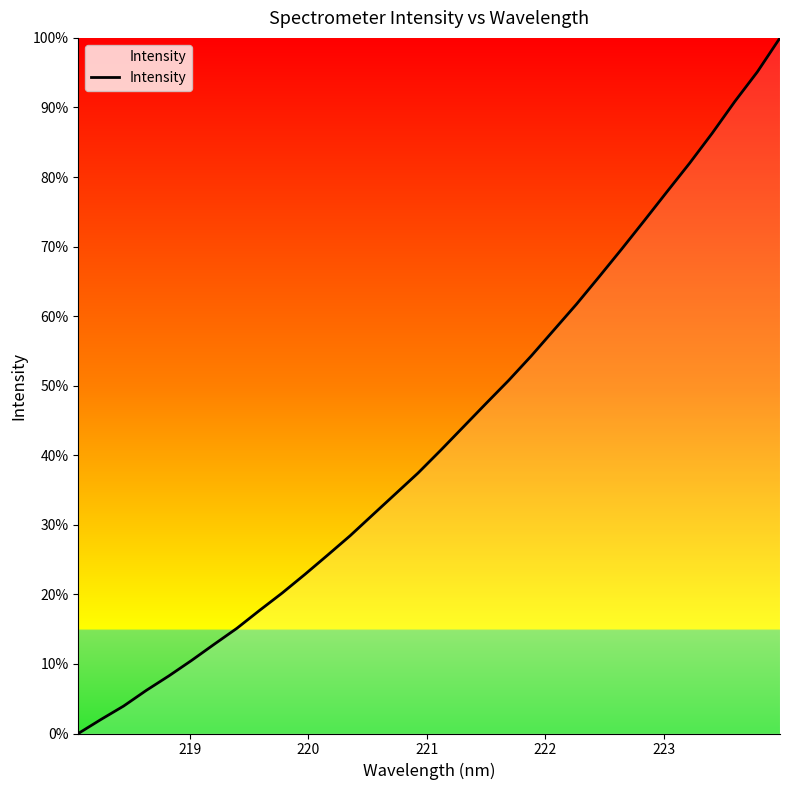

What is the maximum value shown in the chart?

100.0